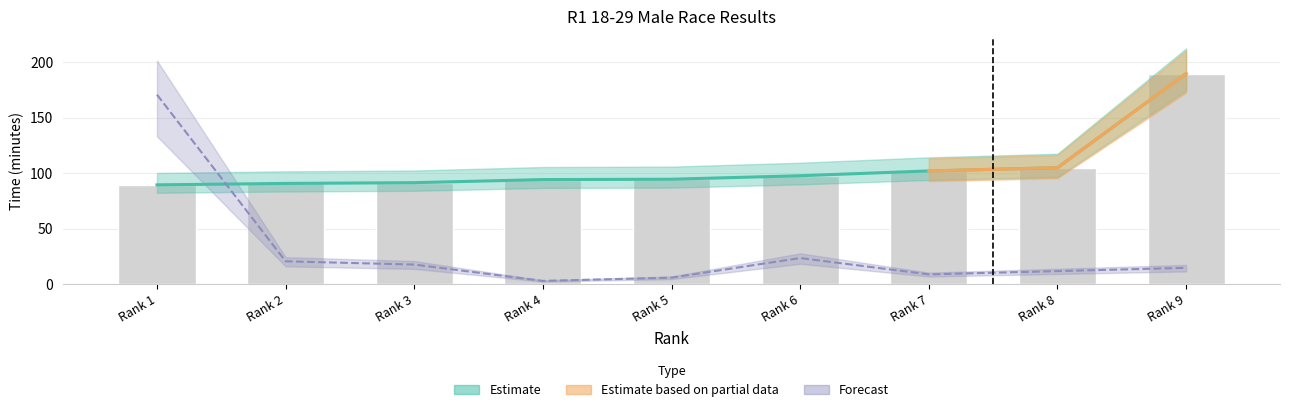

The value at Rank 2 is 27.1. True or false?

False